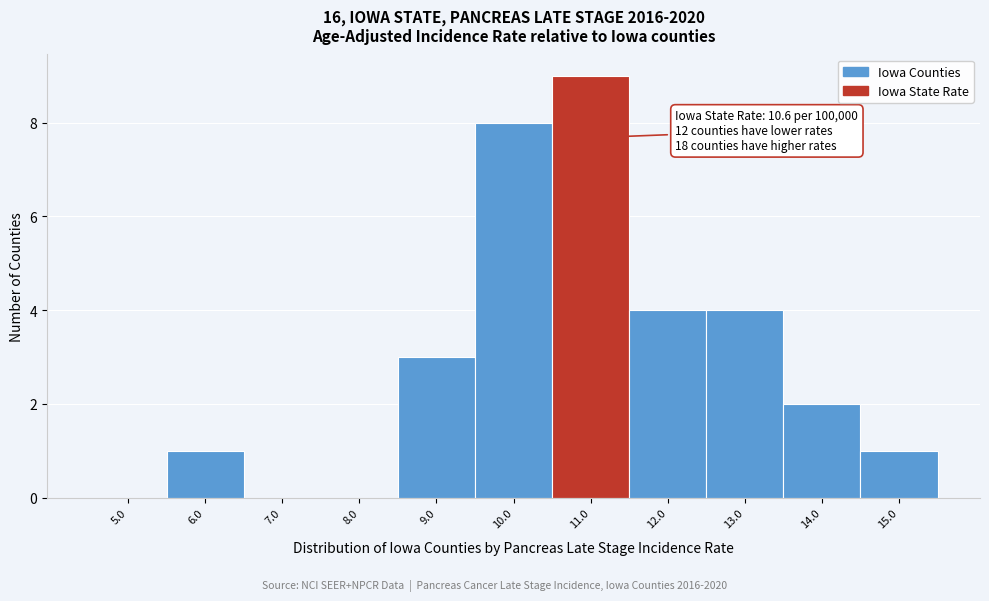

Over which range of the x-axis is the bar tallest?

10.5 to 11.5